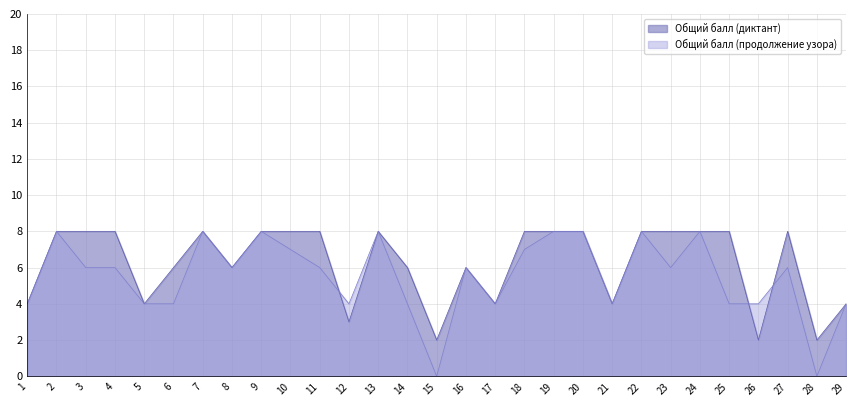

Which label corresponds to the smallest value in the chart?

15